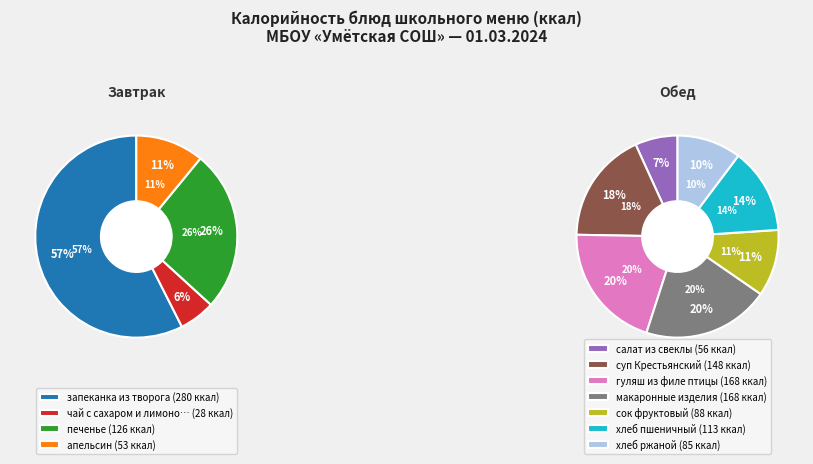

Which slice is the smallest?

чай с сахаром и лимоном